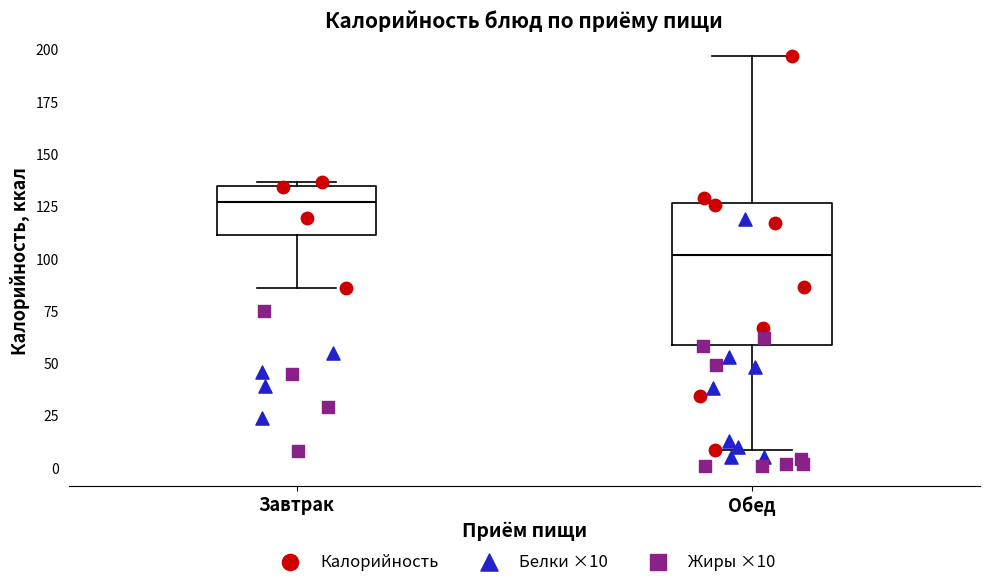

Which box has the highest median line?

Завтрак